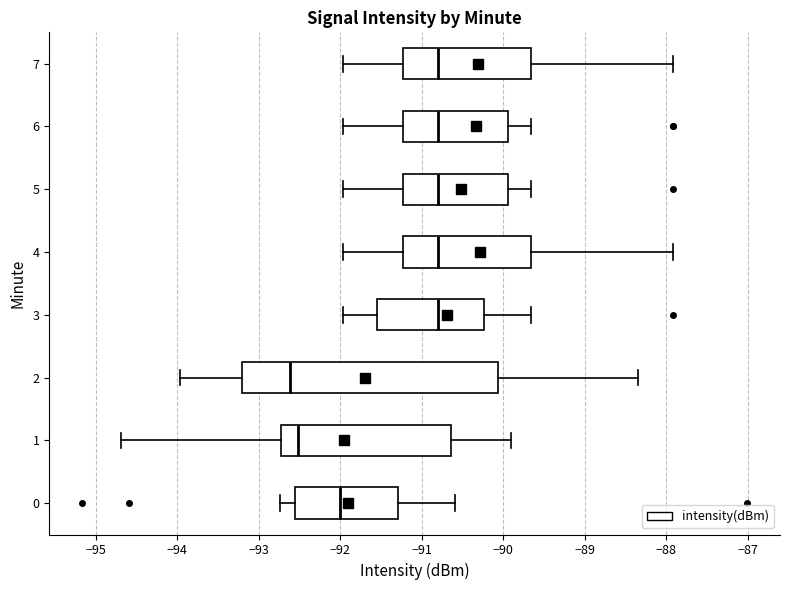

Reading bottom to top, transcribe this box plot: for each box, give where its median line is, the range the box spans, and where its two whiskers end, as read against the x-axis. The values are not printed on the chart, so give them approximately, as read against the axis.

0: median -92.0, box -92.5 to -91.3, whiskers -92.7 to -90.6
1: median -92.5, box -92.7 to -90.6, whiskers -94.7 to -89.9
2: median -92.6, box -93.2 to -90.1, whiskers -94.0 to -88.3
3: median -90.8, box -91.5 to -90.2, whiskers -92.0 to -89.7
4: median -90.8, box -91.2 to -89.7, whiskers -92.0 to -87.9
5: median -90.8, box -91.2 to -89.9, whiskers -92.0 to -89.7
6: median -90.8, box -91.2 to -89.9, whiskers -92.0 to -89.7
7: median -90.8, box -91.2 to -89.7, whiskers -92.0 to -87.9